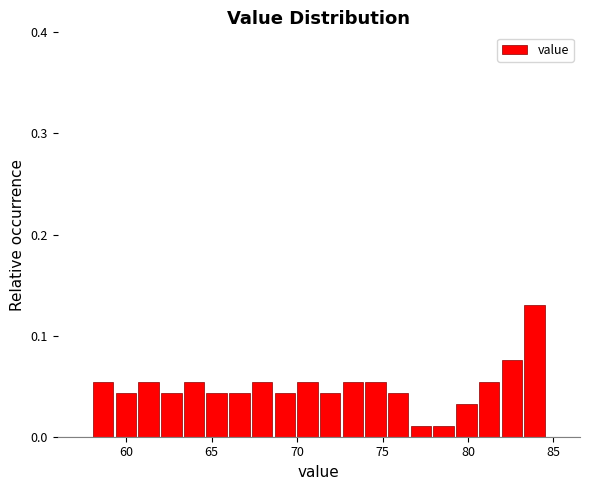

Read against the x-axis, roughly where is the centre of the tallest bar?

84.0